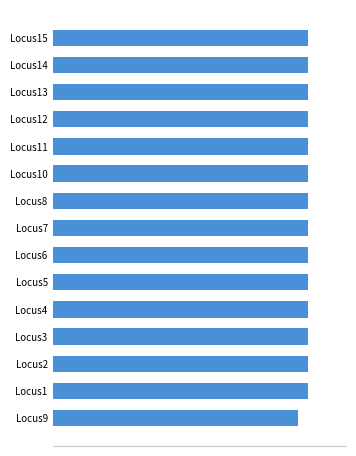

Are the bars horizontal?

Yes